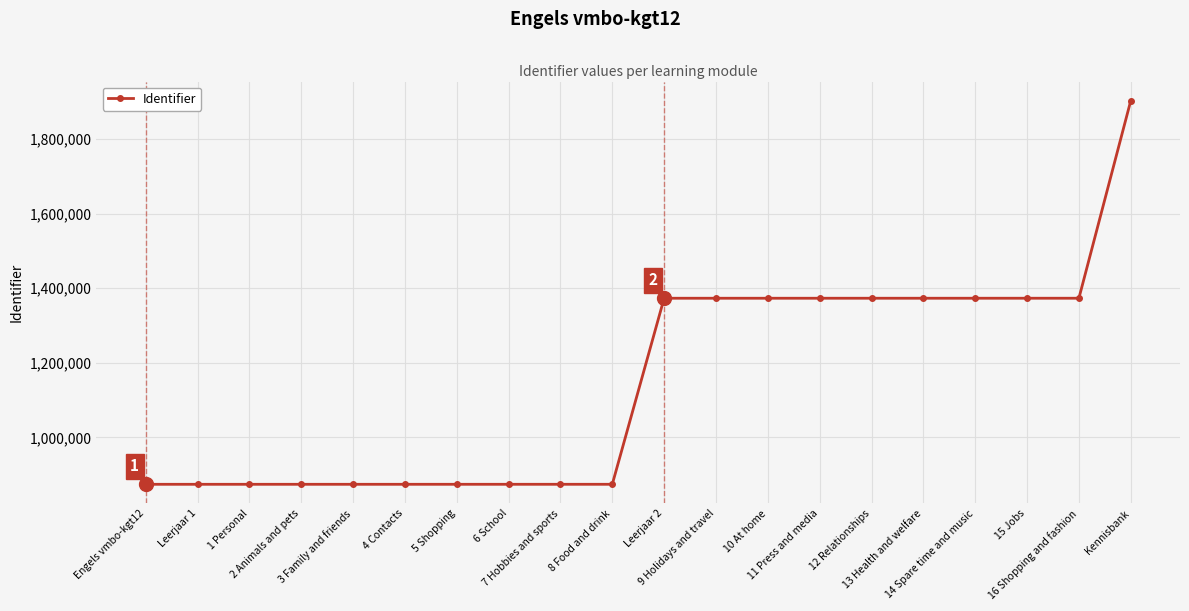

How many values are below 1372991?

10